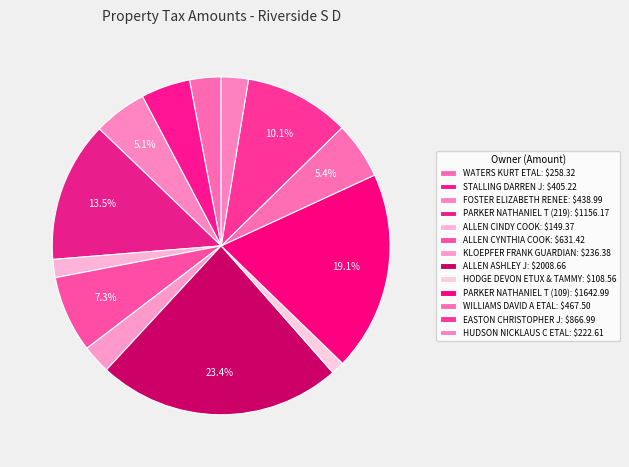

Does any single category account for the majority?

No